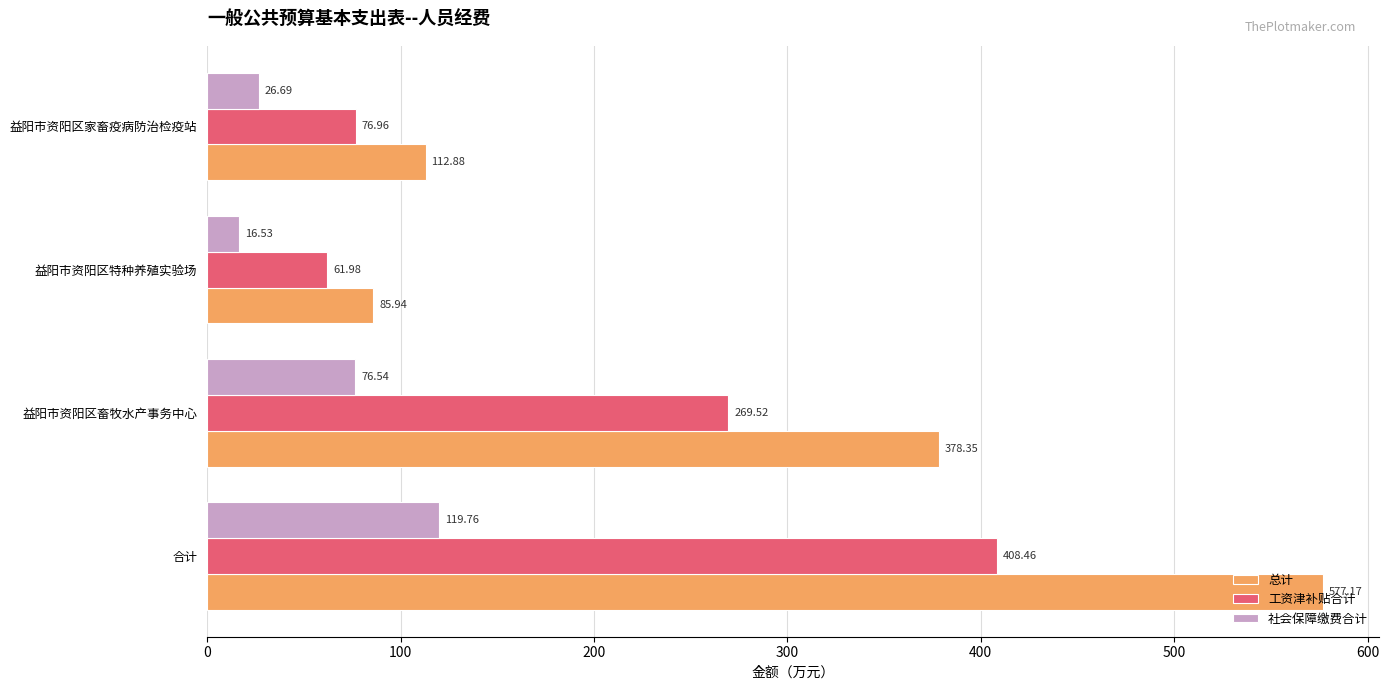

Where is 社会保障缴费合计 nearest to the value 68?

益阳市资阳区畜牧水产事务中心